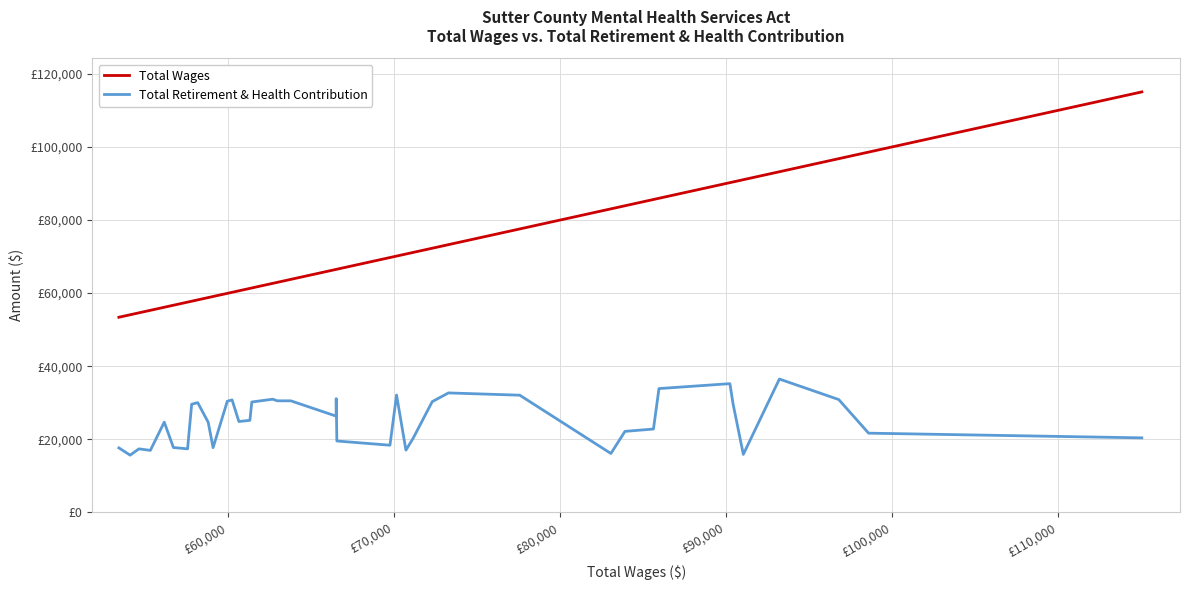

True or false: Total Retirement & Health Contribution and Total Wages cross at least once.

False